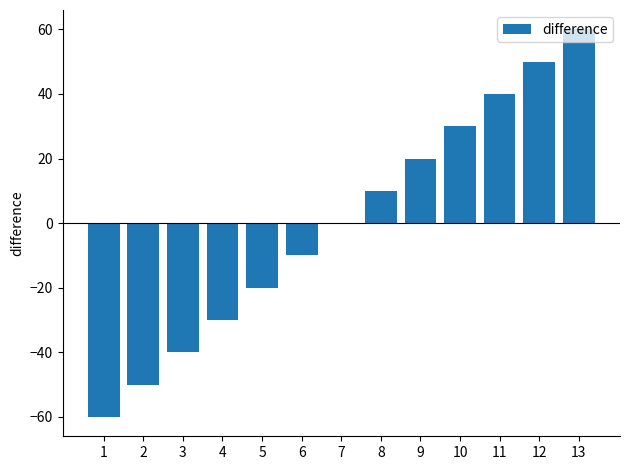

What is the greatest value displayed?

60